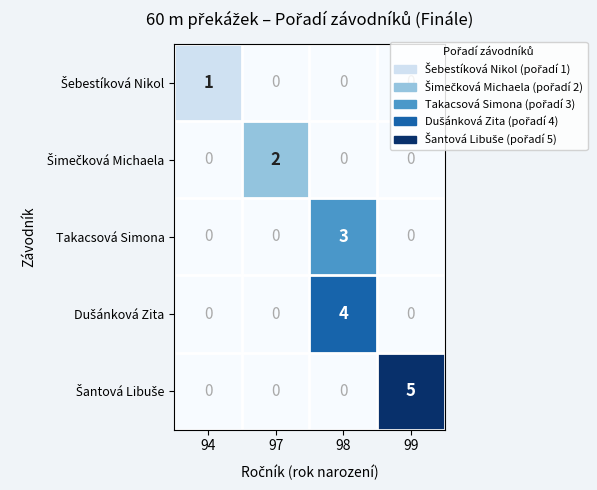

Which label corresponds to the largest value in the chart?

99